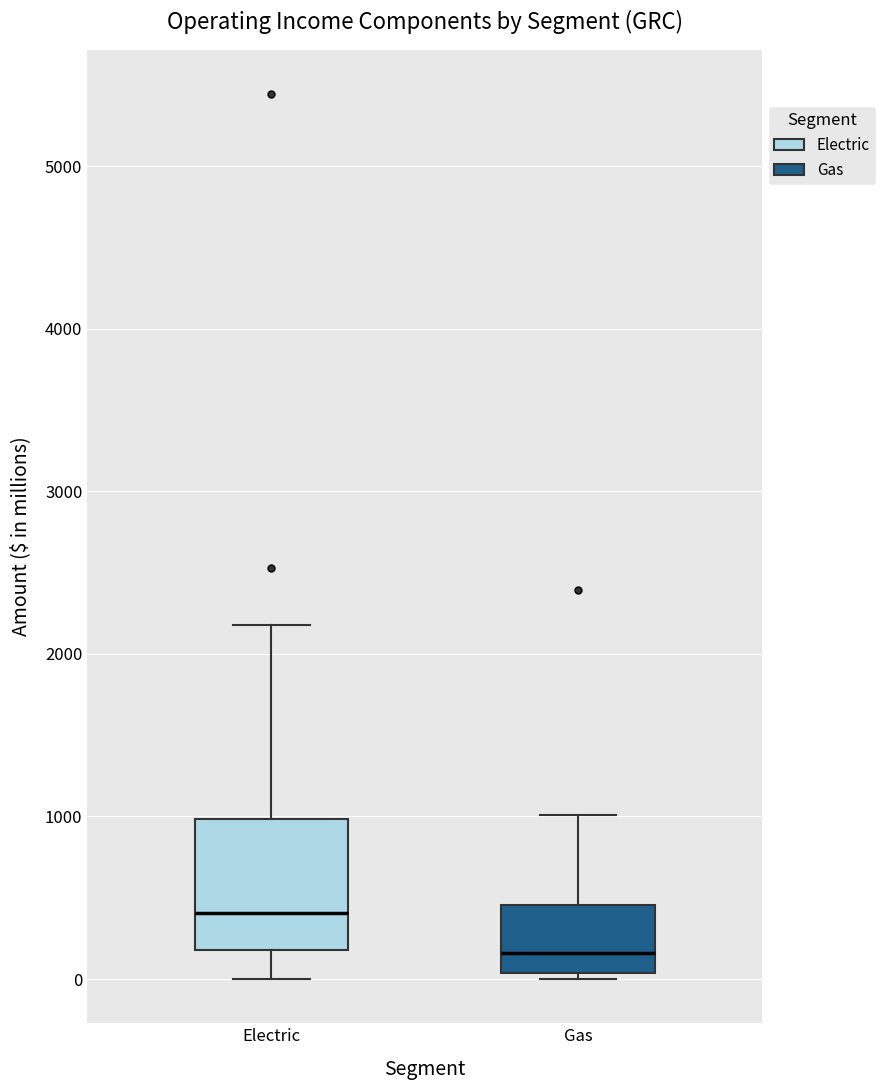

Which box has the highest median line?

Electric